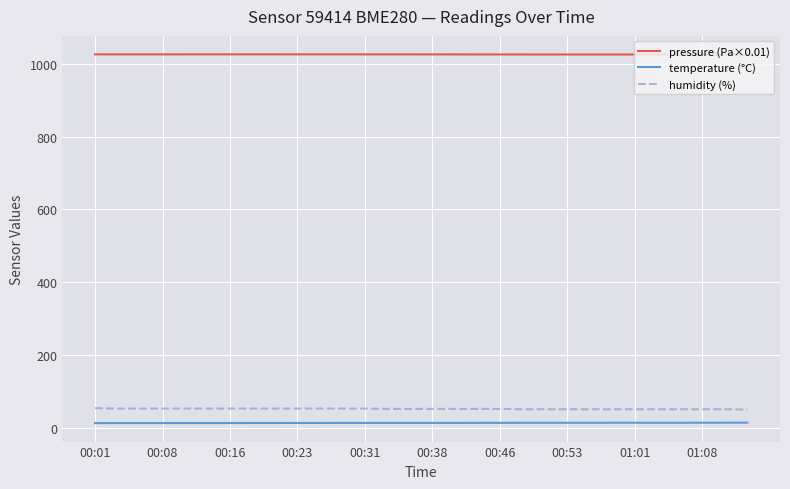

Which series has the largest total across all categories?

pressure (Pa×0.01)